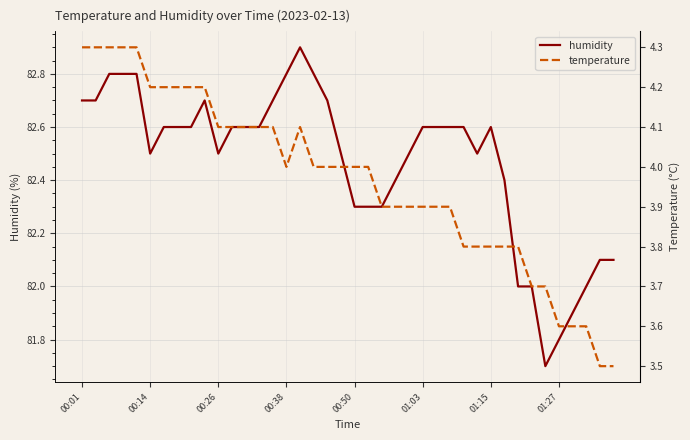

What is the highest value of the humidity series?

82.9